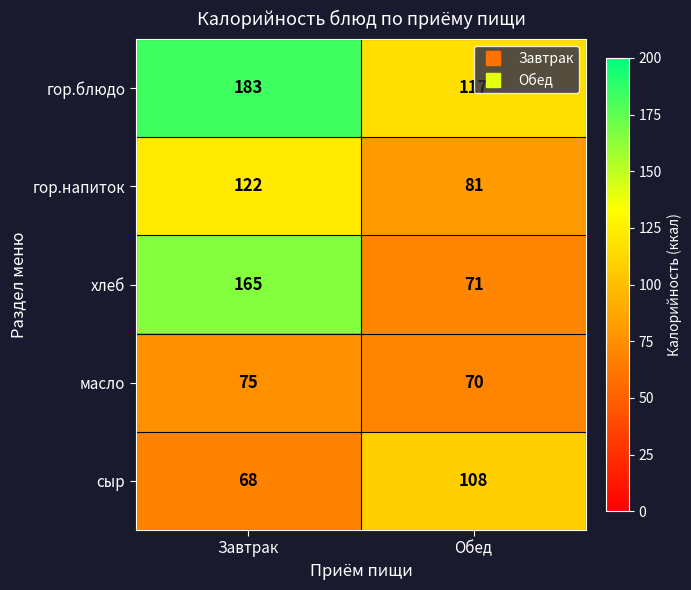

Read the масло value at Обед.

70